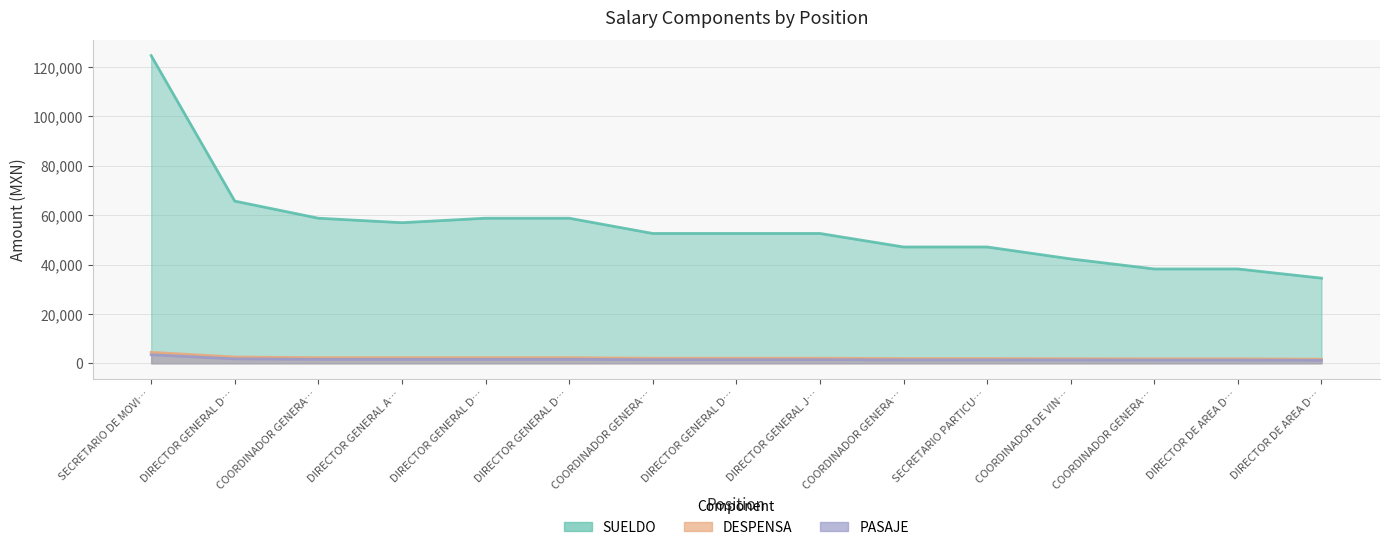

How many values in the SUELDO series exceed 52580?

6